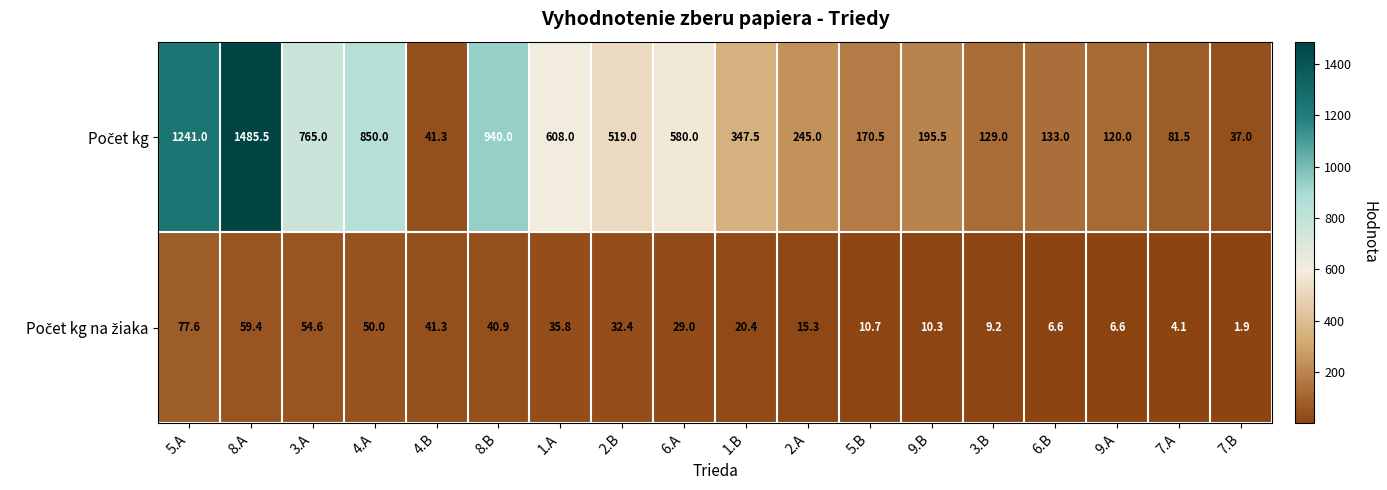

Which label corresponds to the largest value in the chart?

8.A